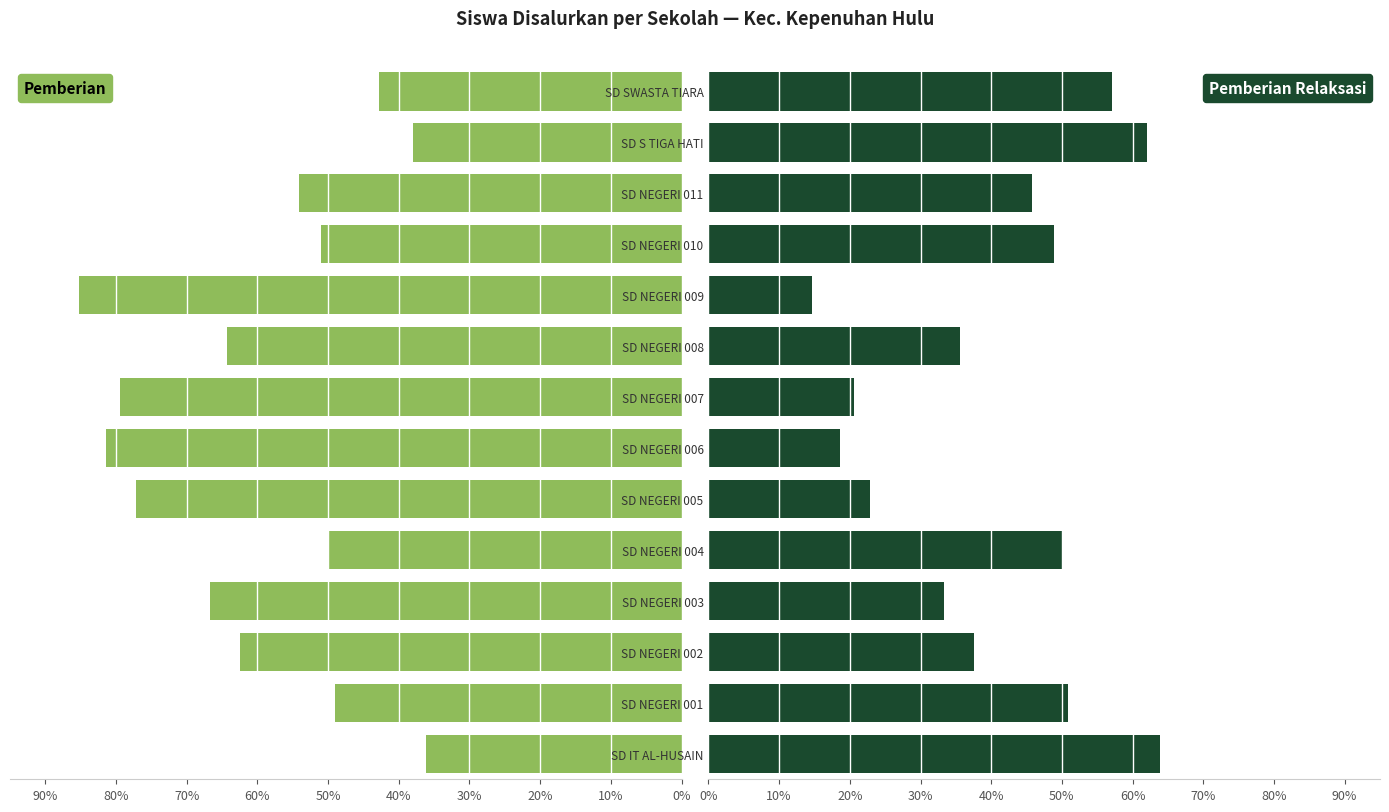

What is the value of the Pemberian bar at the 2nd from the left?

49.1